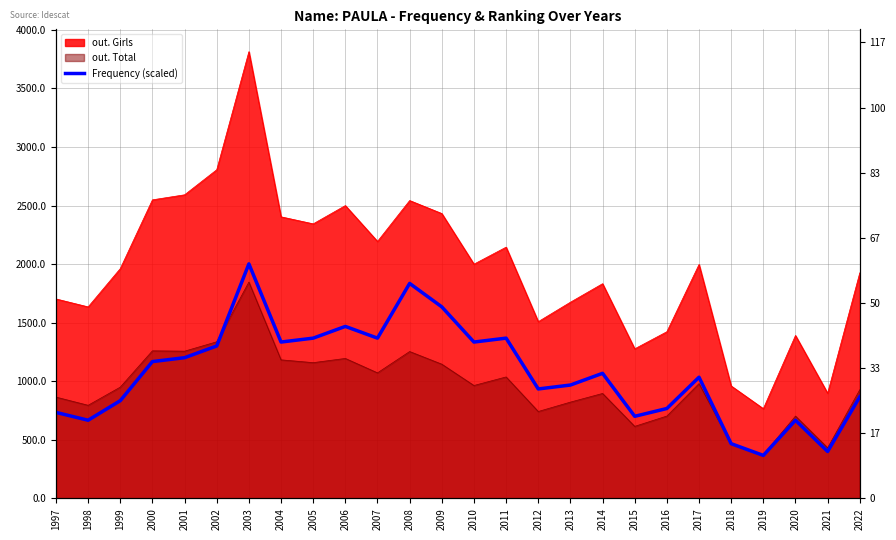

How many interior local peaks (higher than both neighbors) does the data have?

7